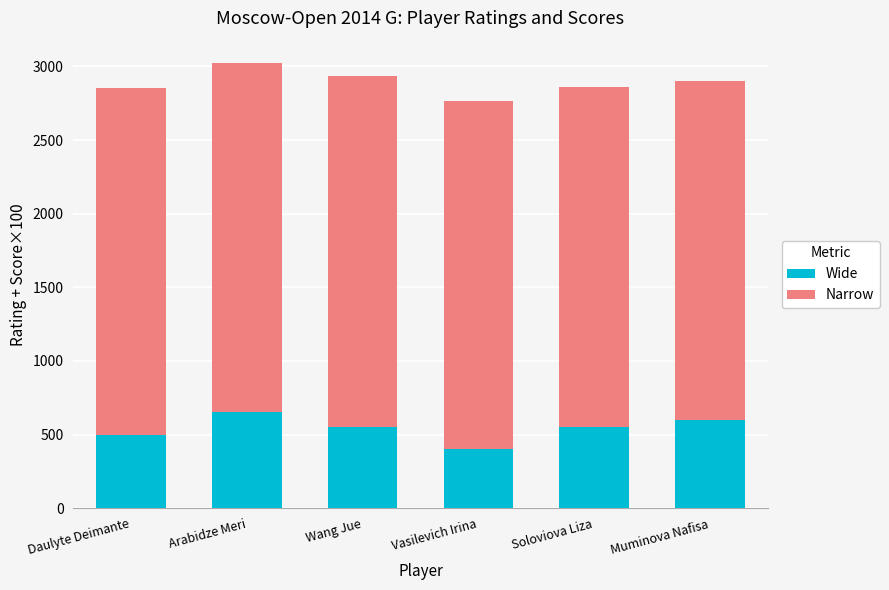

True or false: Wide has a value of 550 at Soloviova Liza.

True